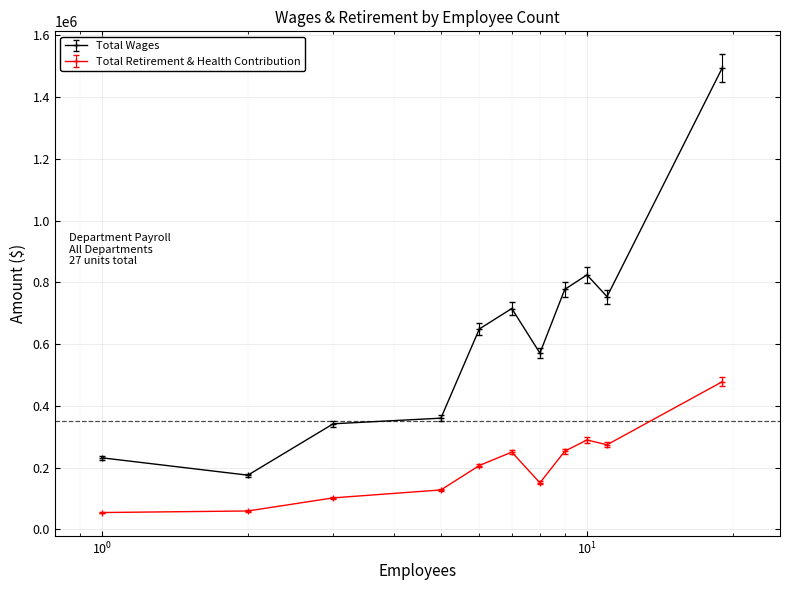

What is the minimum value for Total Wages?

175169